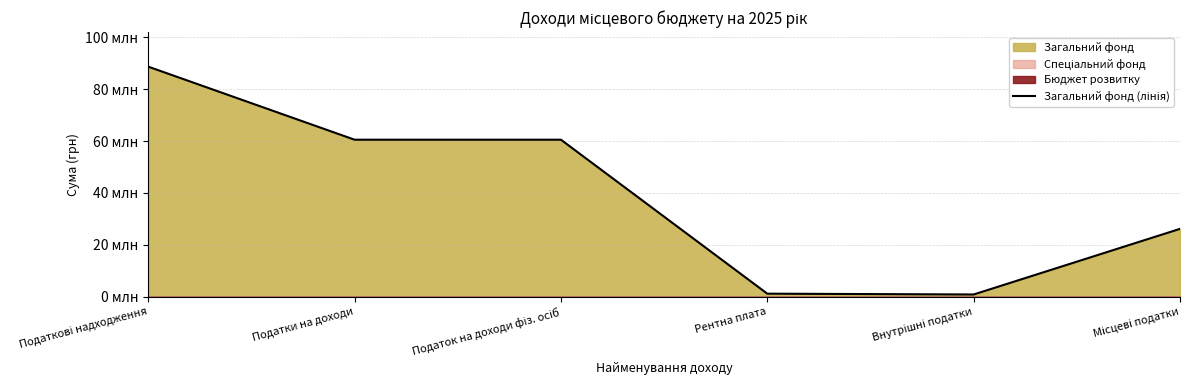

Which label corresponds to the smallest value in the chart?

Внутрішні податки